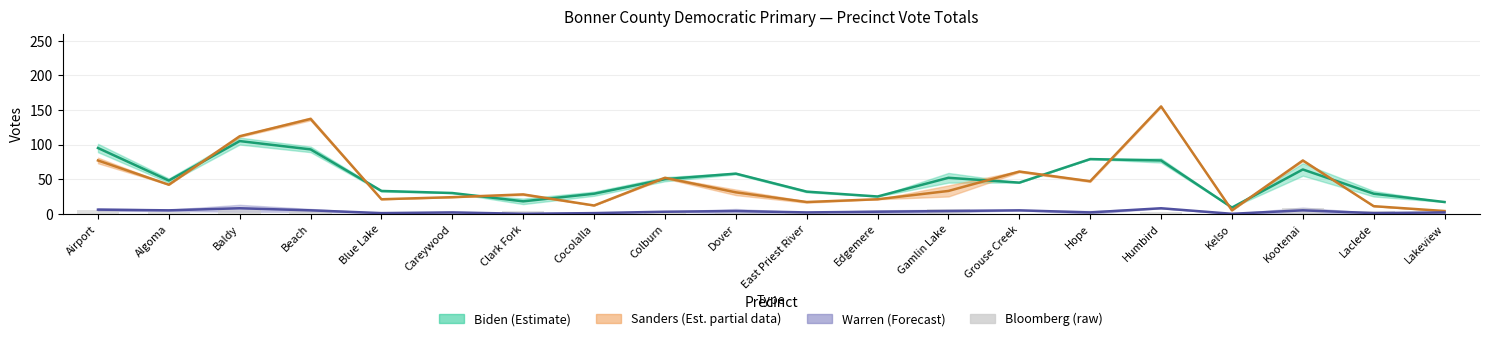

Is it true that the value at Grouse Creek is 0?

True